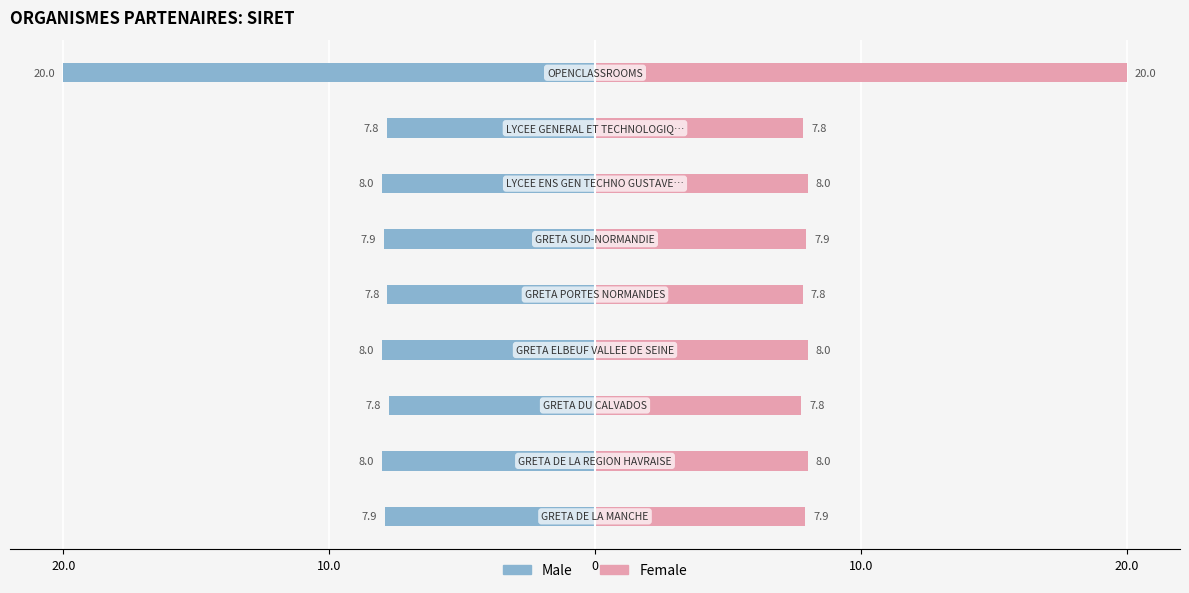

What value does the Female series have at 6?

8.0